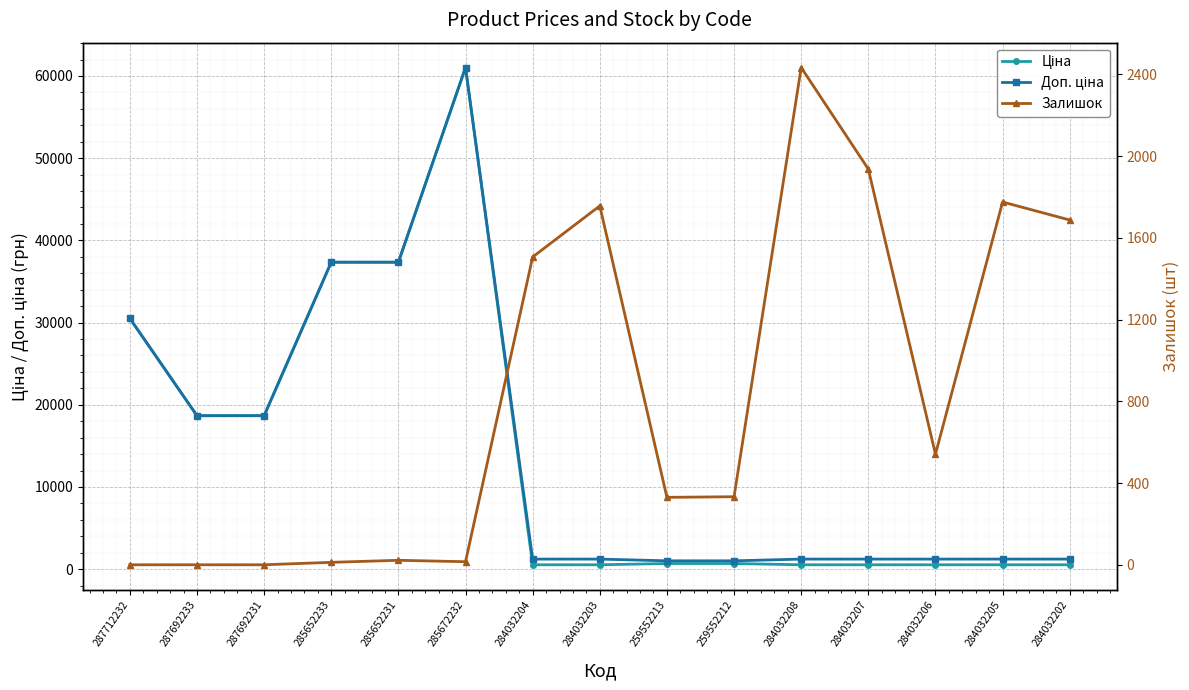

Which series has the widest spread of values?

Ціна